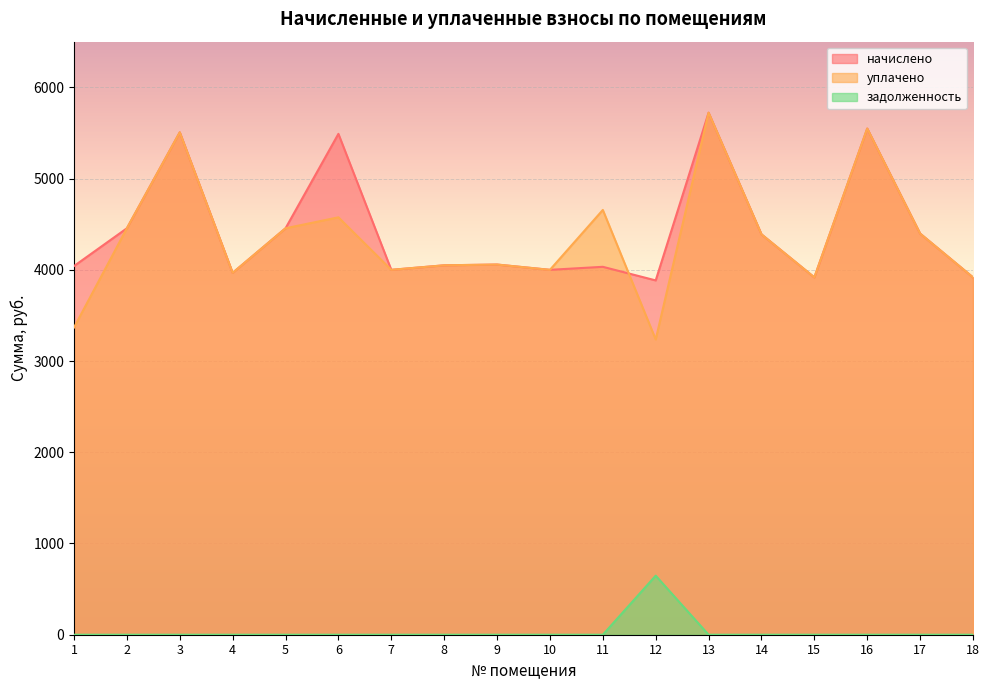

True or false: уплачено and начислено intersect in this chart.

True